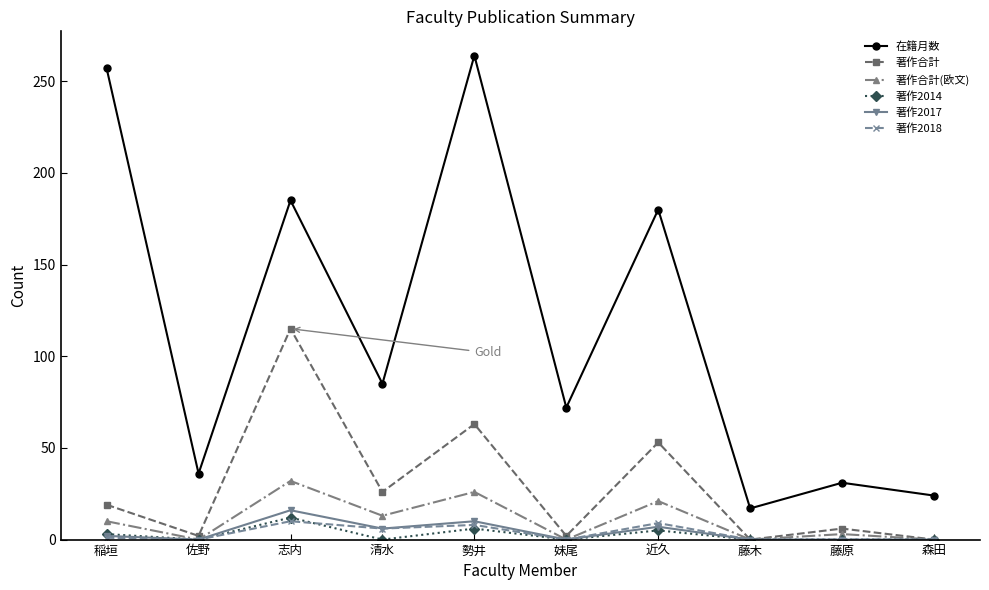

Is the value of 在籍月数 at 藤原 greater than the value of 著作2018 at 藤原?

Yes